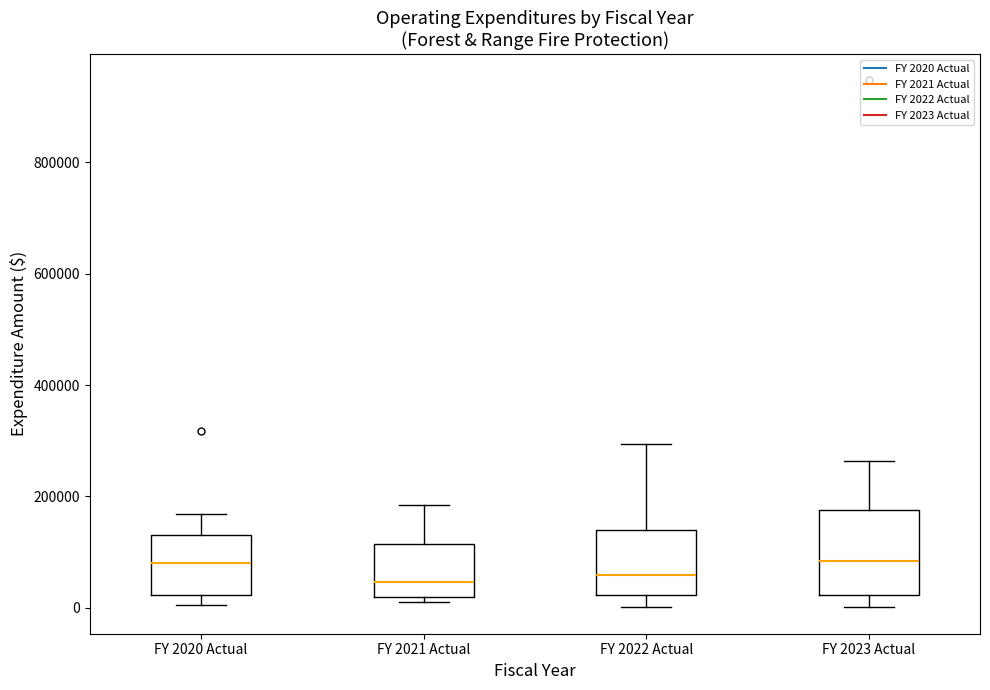

Which box is the tallest, from its lower edge to its upper edge?

FY 2023 Actual